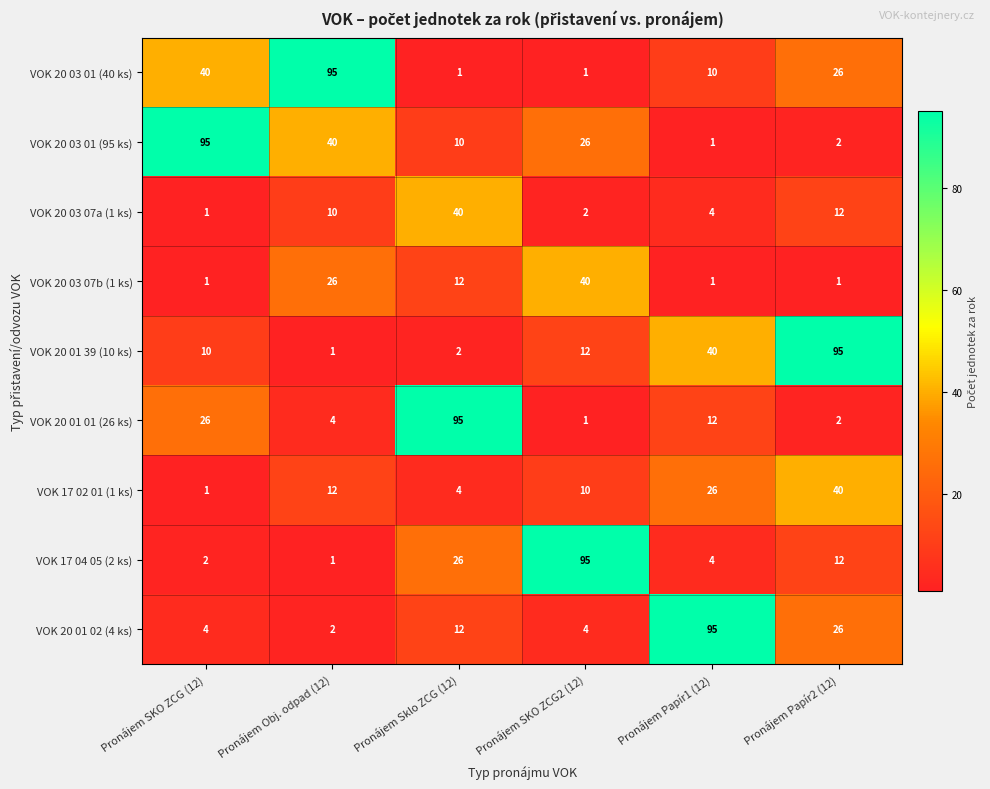

At which category is the sum across all series the highest?

Pronájem Papír2 (12)